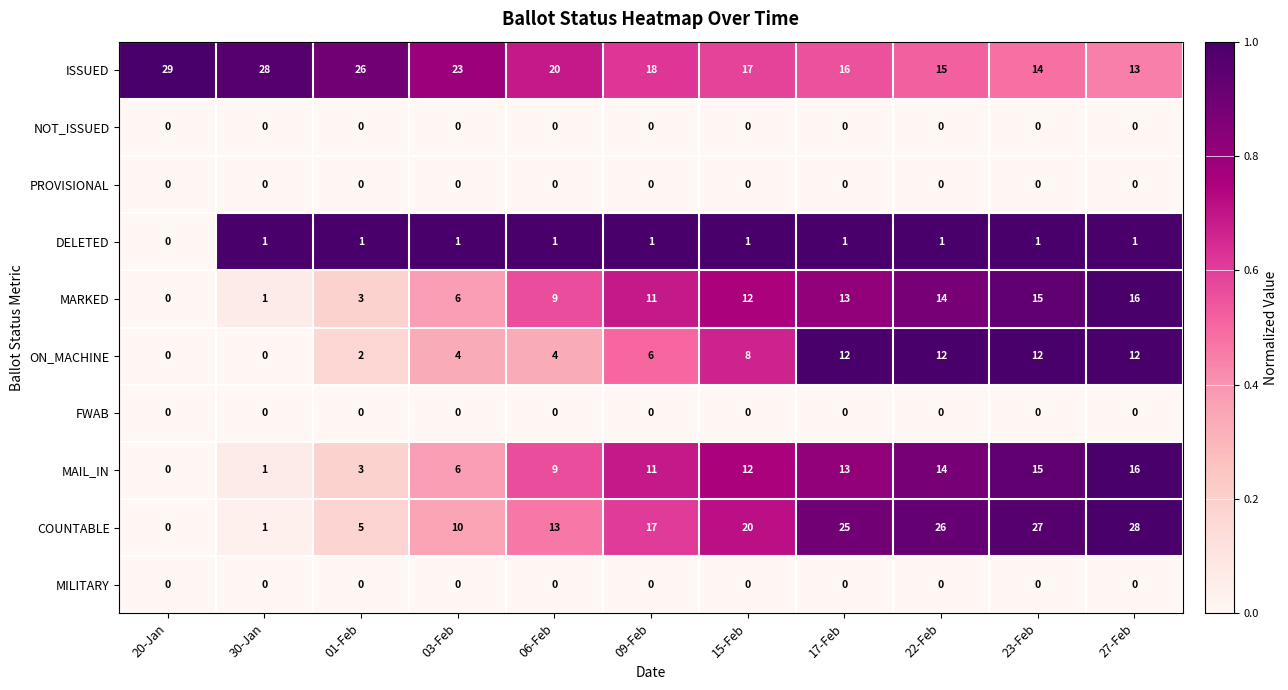

At which category is the sum across all series the highest?

27-Feb